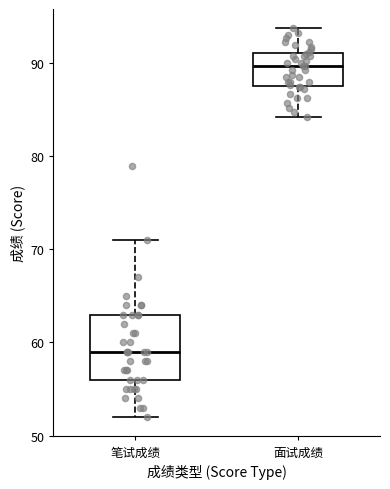

Comparing the boxes themselves (not the whiskers), which one is the tallest?

笔试成绩